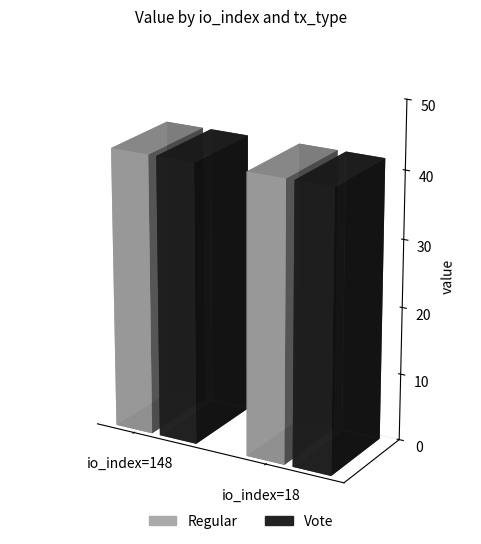

The Vote series shows 29.0 at 148. True or false?

False